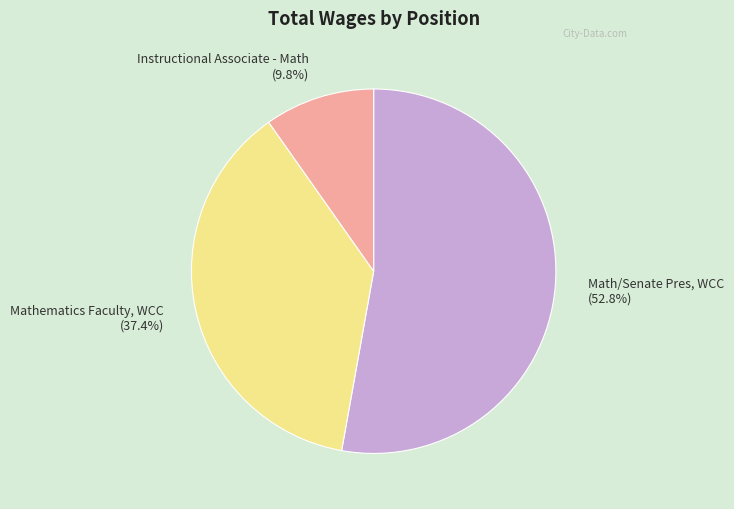

Is there a majority slice in this chart?

Yes